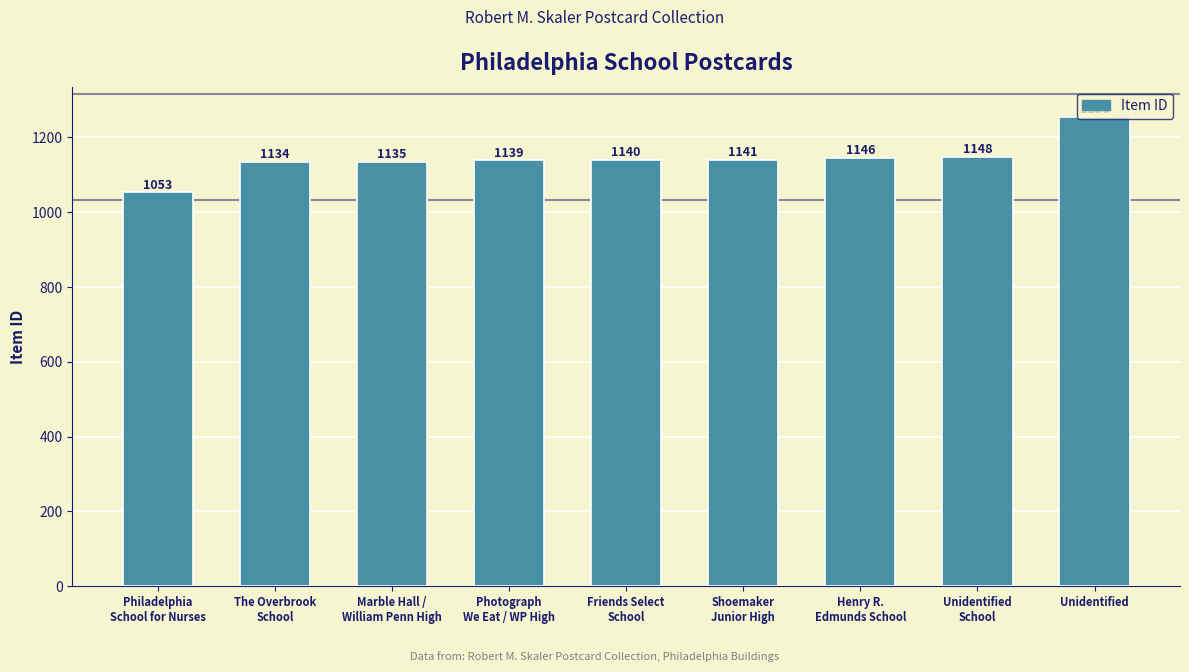

Approximately how many times larger is the value at Shoemaker
Junior High compared to Photograph
We Eat / WP High?

1.0